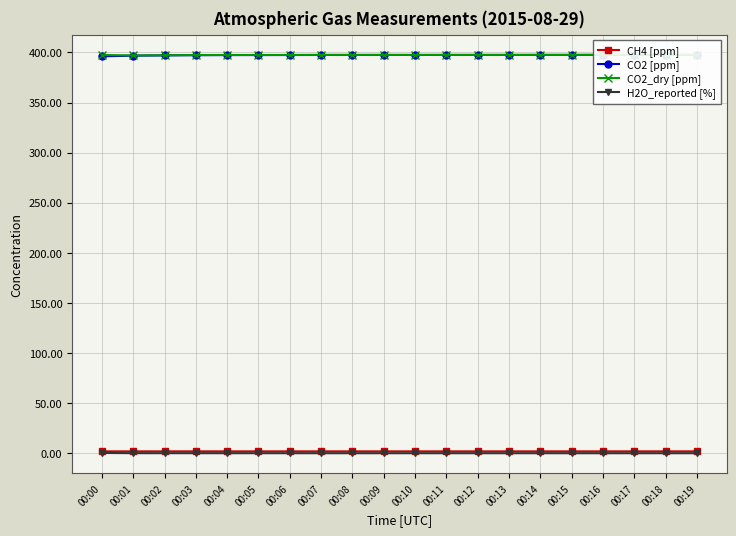

Which series has the widest spread of values?

CO2 [ppm]